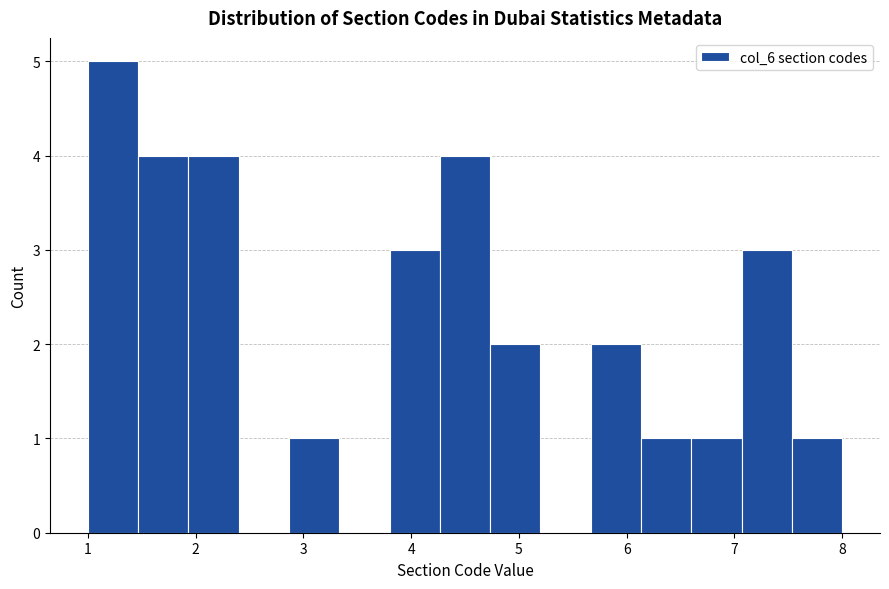

Reading left to right, transcribe this chart: for each bar, give the range it covers on the x-axis and its height. Neither the bar edges nor the heights are printed on the chart, so give them approximately, as read against the axes.

1.0 to 1.5: 5
1.5 to 1.9: 4
1.9 to 2.4: 4
2.4 to 2.9: 0
2.9 to 3.3: 1
3.3 to 3.8: 0
3.8 to 4.3: 3
4.3 to 4.7: 4
4.7 to 5.2: 2
5.2 to 5.7: 0
5.7 to 6.1: 2
6.1 to 6.6: 1
6.6 to 7.1: 1
7.1 to 7.5: 3
7.5 to 8.0: 1